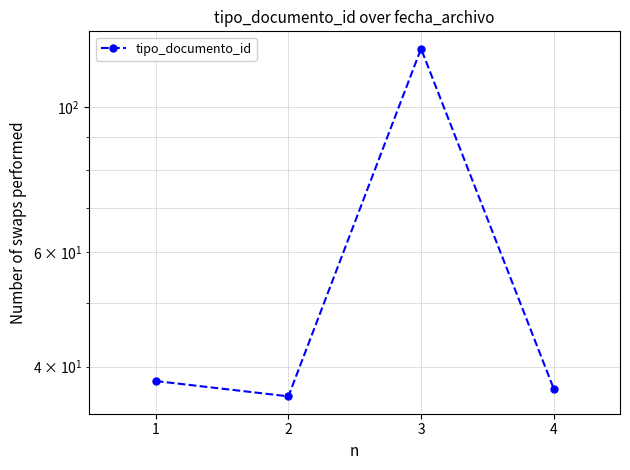

What is the change in value from 1 to 2?

-2